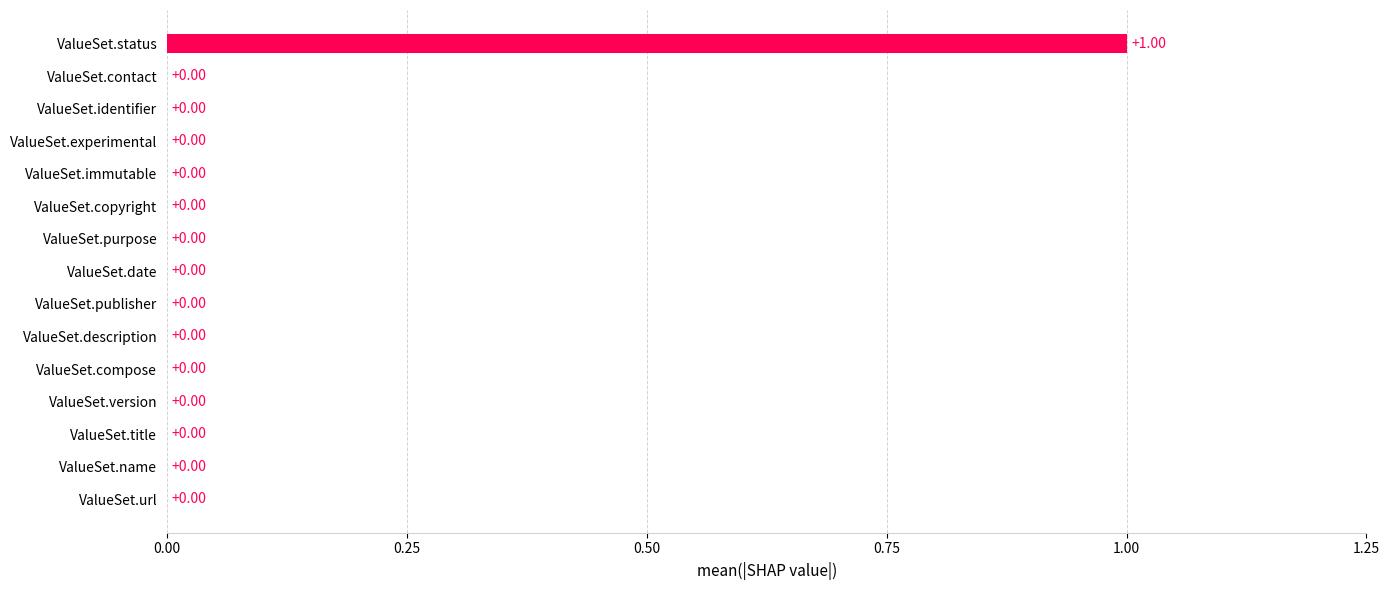

What is the maximum value shown in the chart?

1